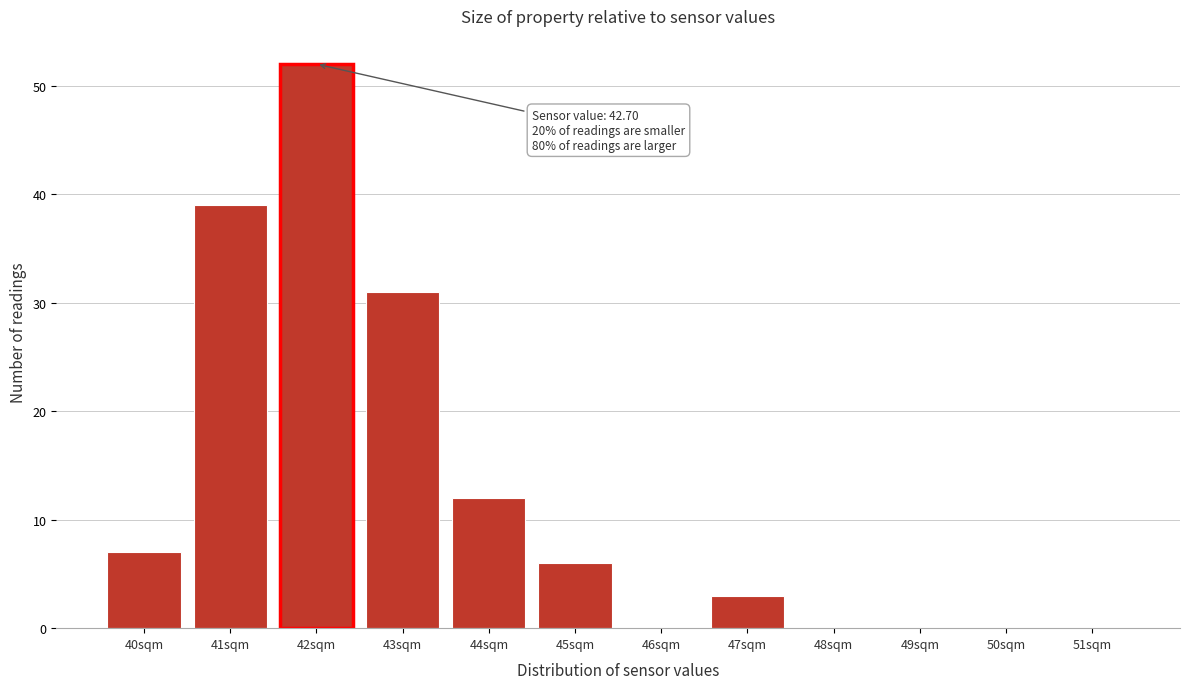

Reading left to right, transcribe all the data shown in this chart.

40sqm=7	41sqm=39	42sqm=52	43sqm=31	44sqm=12	45sqm=6	46sqm=0	47sqm=3	48sqm=0	49sqm=0	50sqm=0	51sqm=0